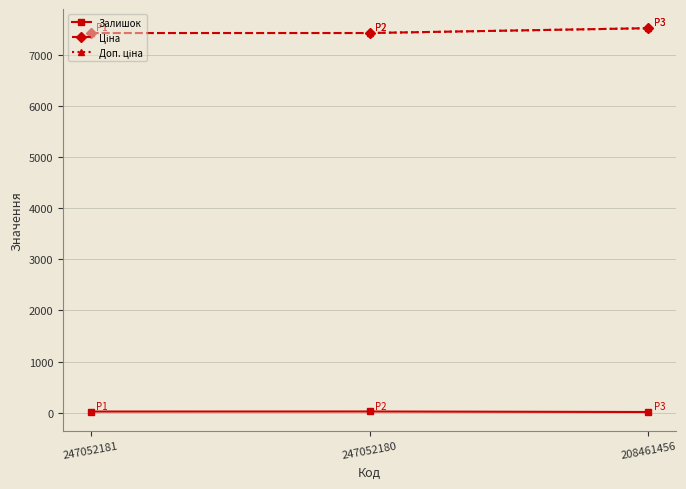

Is the value of Залишок at 208461456 greater than the value of Ціна at 208461456?

No